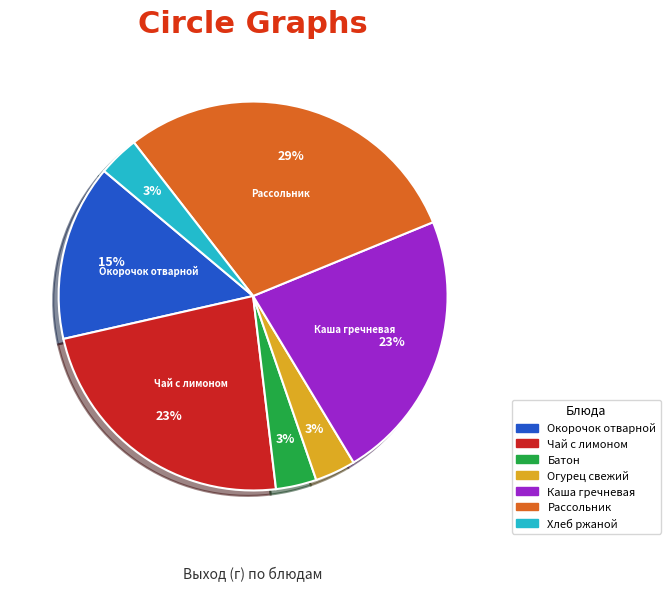

To the nearest percent, what is the difference between the largest and smallest slice percentages?

26%